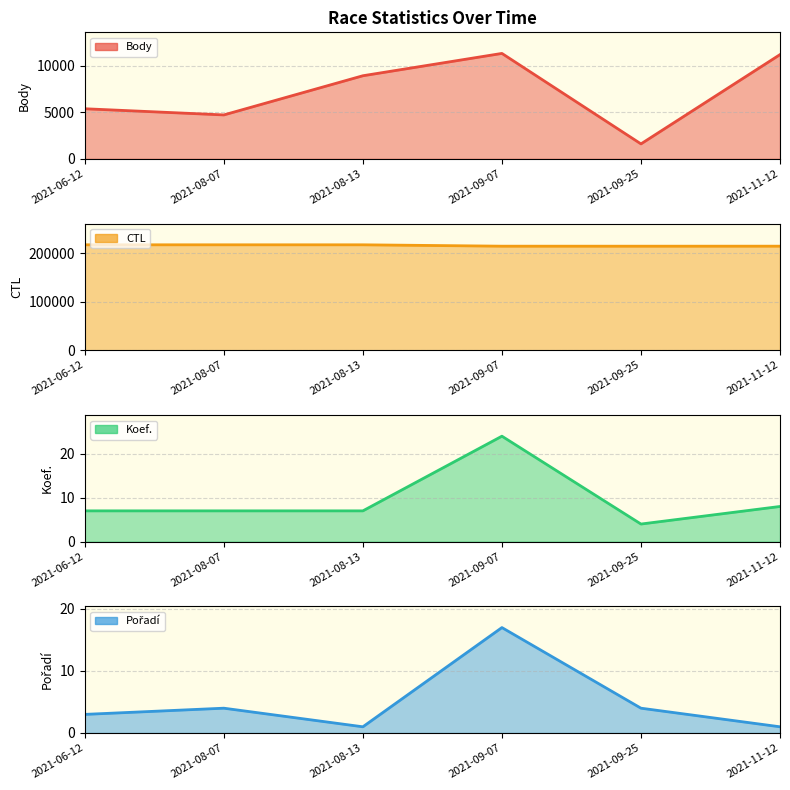

At how many categories does at least one series exceed 176750?

6